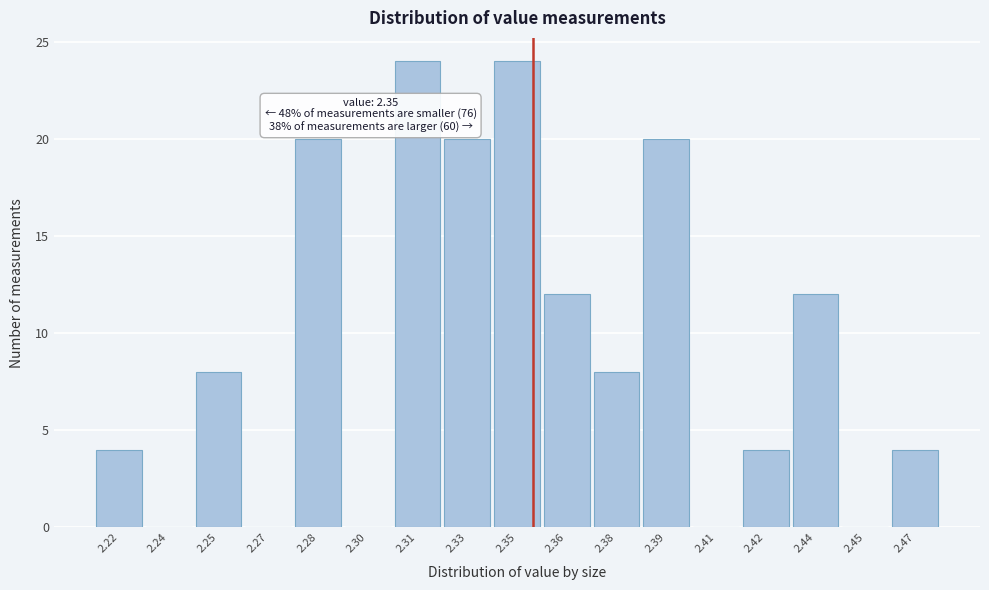

Reading left to right, list all the values displayed in this chart.

2.22=4	2.24=0	2.25=8	2.27=0	2.28=20	2.30=0	2.31=24	2.33=20	2.35=24	2.36=12	2.38=8	2.39=20	2.41=0	2.42=4	2.44=12	2.45=0	2.47=4